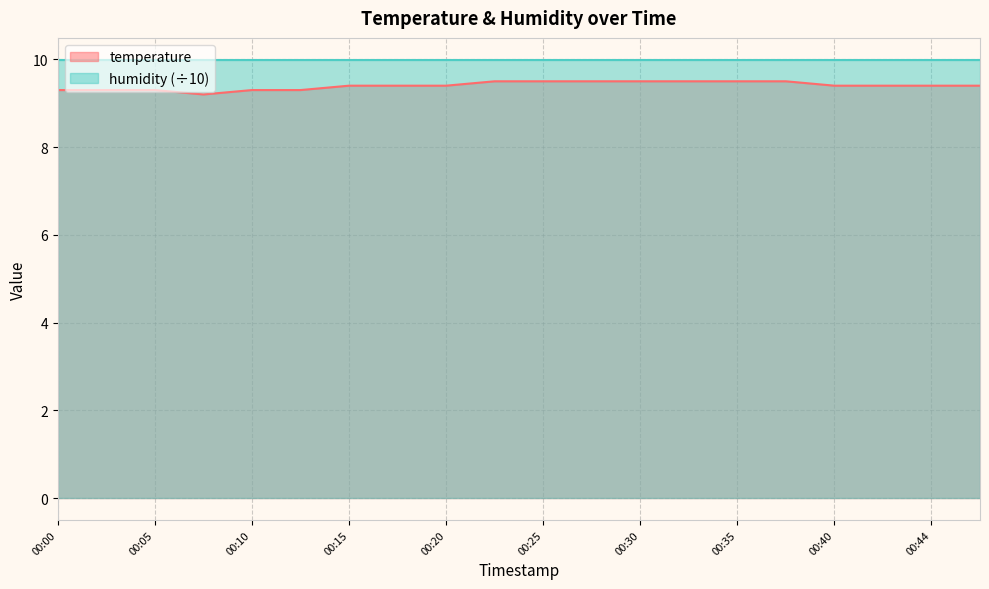

What is the average value?

9.4